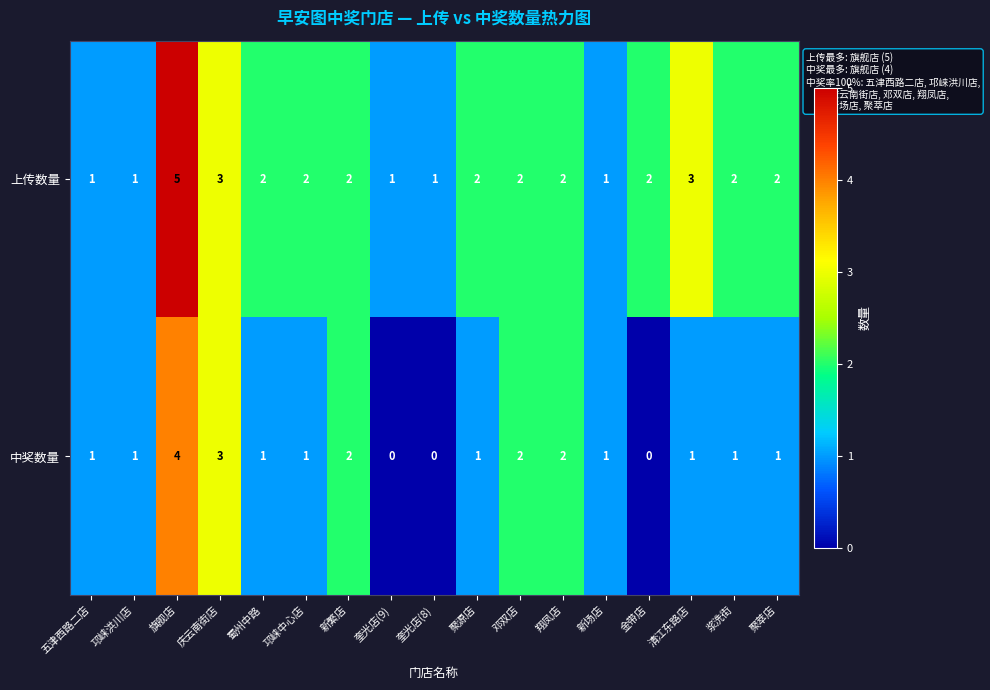

Rank the series at 浆洗街 from highest to lowest value.

上传数量, 中奖数量